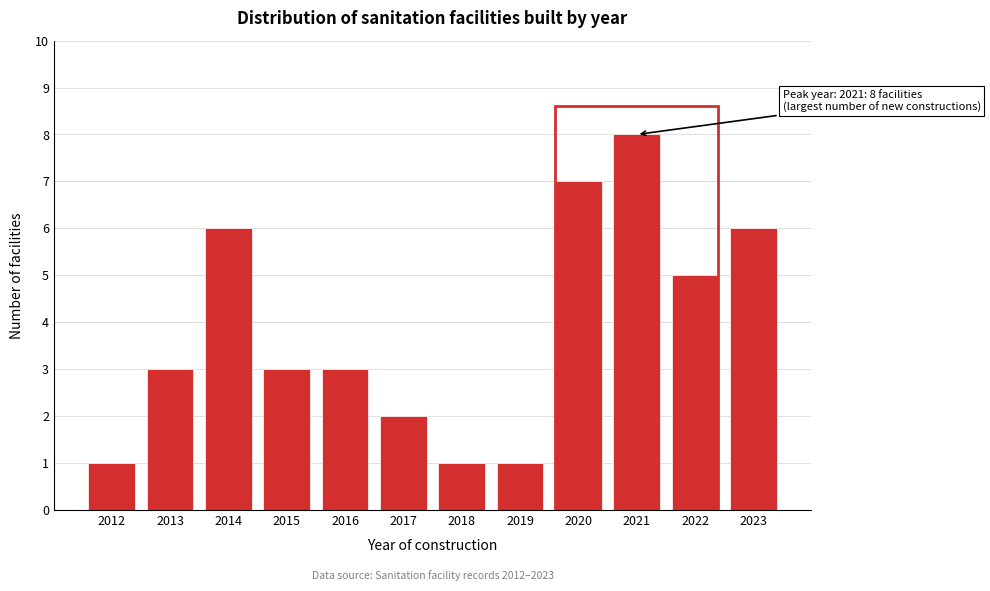

Reading right to left, transcribe all the data shown in this chart.

2023=6	2022=5	2021=8	2020=7	2019=1	2018=1	2017=2	2016=3	2015=3	2014=6	2013=3	2012=1